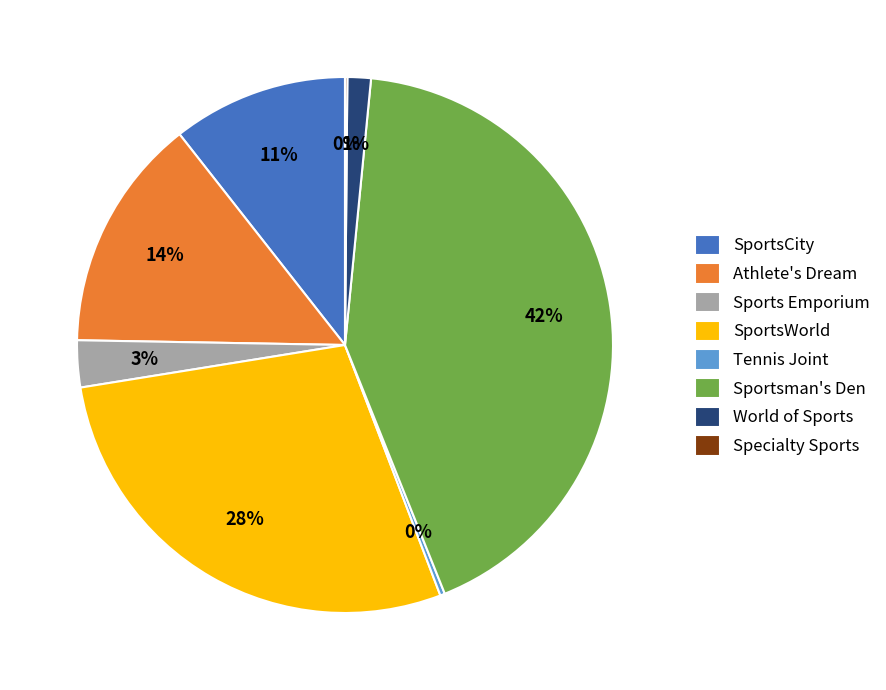

To the nearest percent, what portion does Sports Emporium represent?

3%